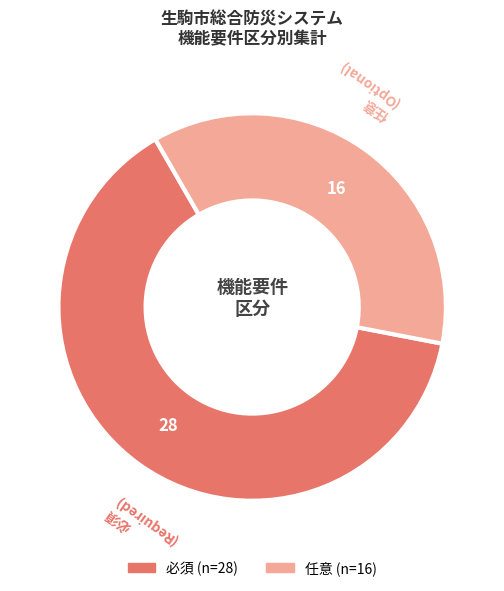

Is there any slice that represents more than half of the pie?

Yes